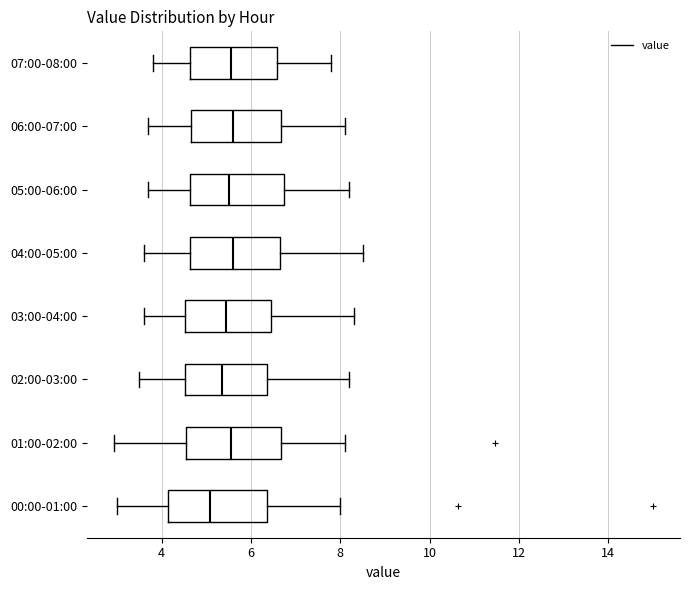

Reading bottom to top, read every box against the x-axis: the position of its median line, the range the box covers, and the ends of its whiskers. The values are not printed on the chart, so give them approximately, as read against the axis.

00:00-01:00: median 5.0, box 4.2 to 6.4, whiskers 3.0 to 8.0
01:00-02:00: median 5.6, box 4.6 to 6.6, whiskers 3.0 to 8.2
02:00-03:00: median 5.4, box 4.6 to 6.4, whiskers 3.6 to 8.2
03:00-04:00: median 5.4, box 4.6 to 6.4, whiskers 3.6 to 8.4
04:00-05:00: median 5.6, box 4.6 to 6.6, whiskers 3.6 to 8.6
05:00-06:00: median 5.6, box 4.6 to 6.8, whiskers 3.8 to 8.2
06:00-07:00: median 5.6, box 4.6 to 6.6, whiskers 3.8 to 8.2
07:00-08:00: median 5.6, box 4.6 to 6.6, whiskers 3.8 to 7.8